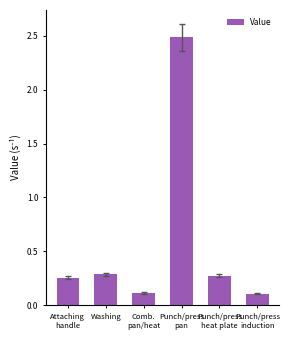

What is the difference between the maximum and minimum values?

2.4